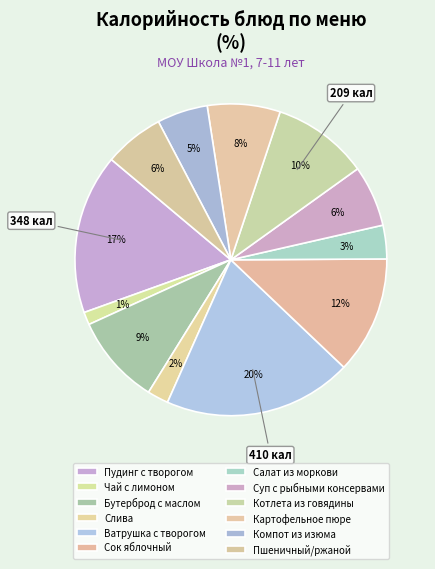

Which slice is the smallest?

Чай с лимоном